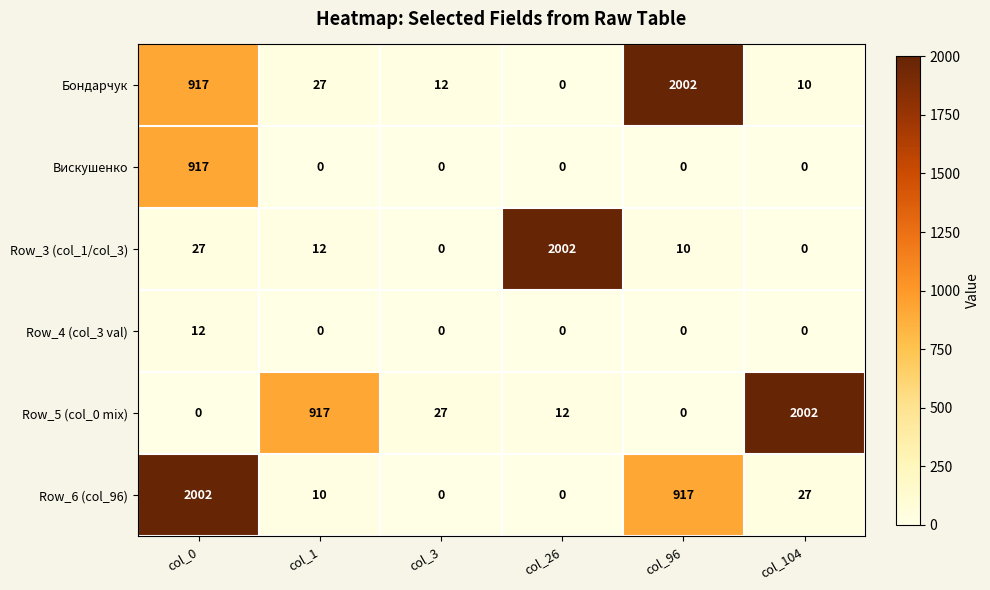

At which label does Row_4 (col_3 val) reach its peak?

col_0